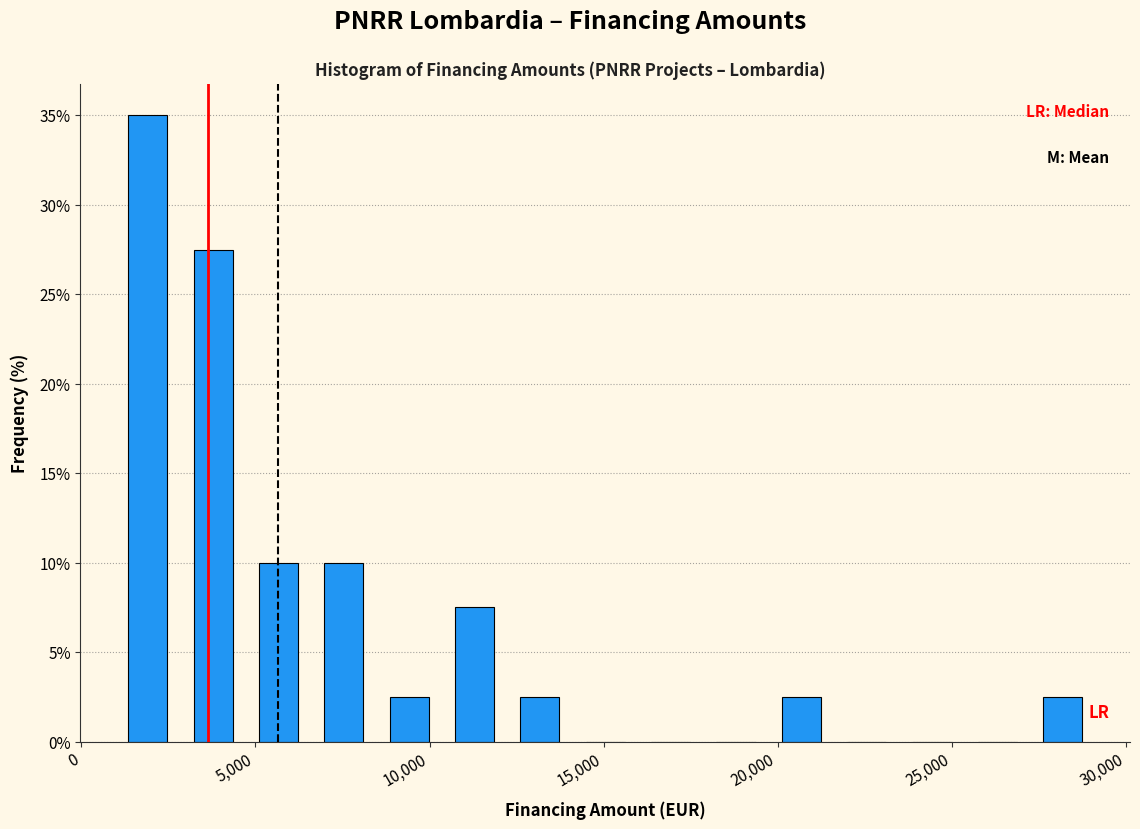

Read against the x-axis, roughly where is the centre of the tallest bar?

2000